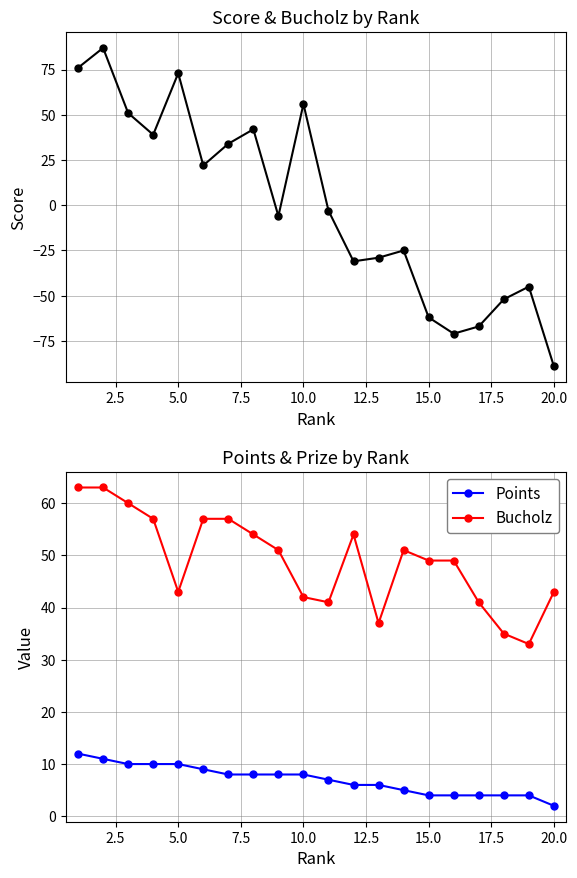

True or false: Points has a value of 2 at 20.0.

True